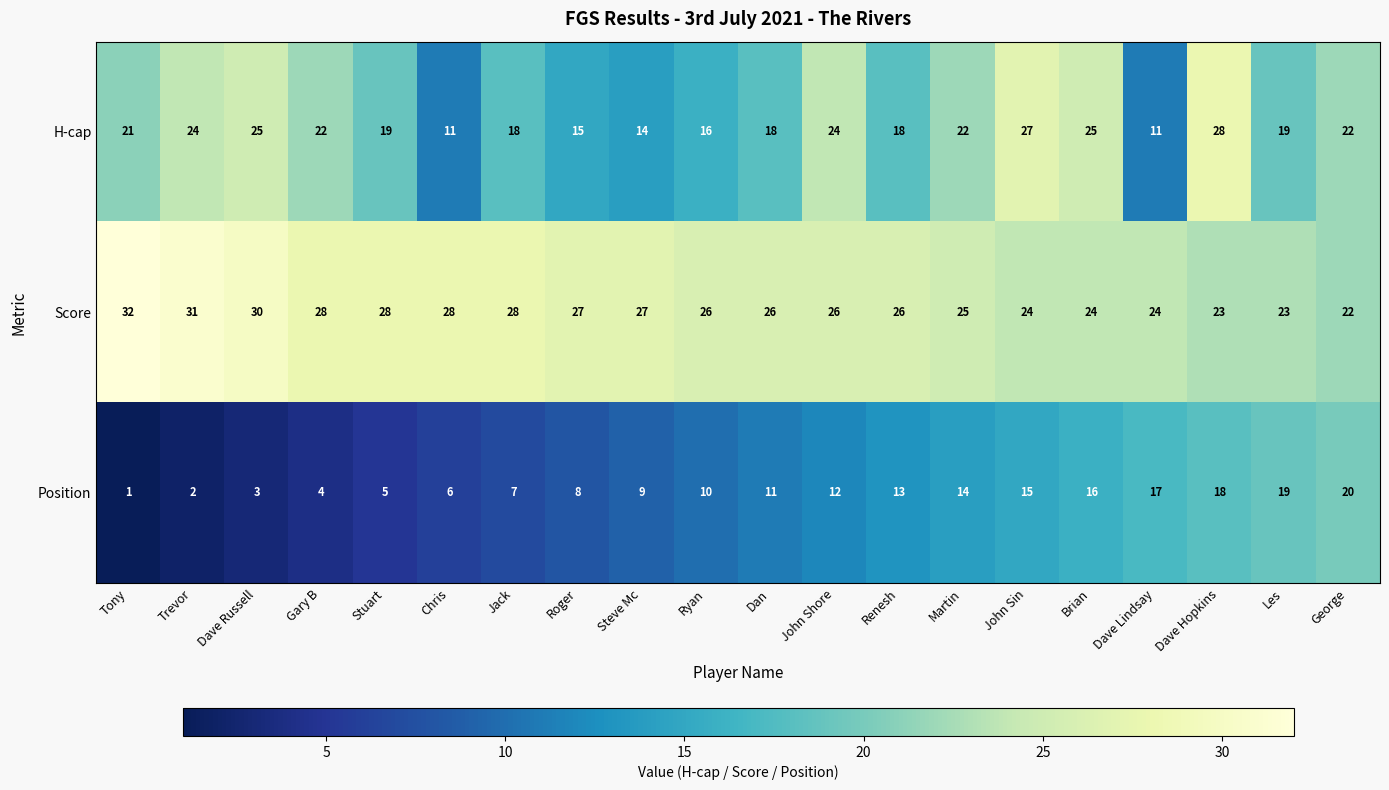

Read the Position value at John Sin.

15